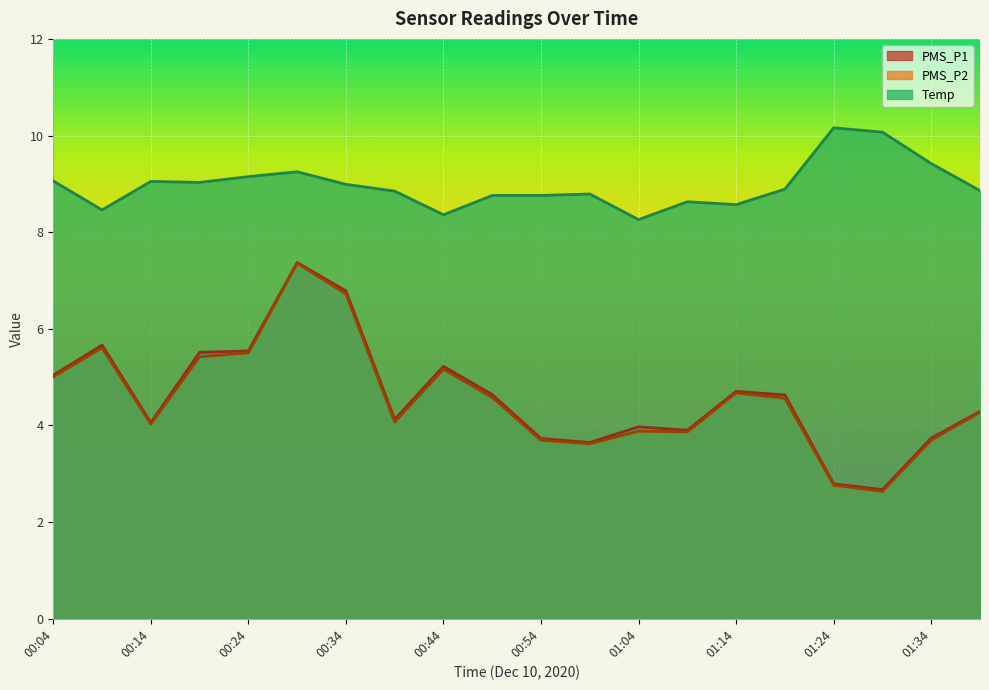

Reading left to right, what are all the values shown in this chart?

PMS_P1: 5.0	5.7	4.1	5.5	5.5	7.4	6.8	4.1	5.2	4.6	3.7	3.6	4.0	3.9	4.7	4.6	2.8	2.7	3.7	4.3
PMS_P2: 5.0	5.6	4.0	5.4	5.5	7.4	6.7	4.1	5.2	4.6	3.7	3.6	3.9	3.9	4.7	4.6	2.8	2.6	3.7	4.3
Temp: 9.1	8.5	9.1	9.0	9.2	9.2	9.0	8.8	8.4	8.8	8.8	8.8	8.3	8.6	8.6	8.9	10.2	10.1	9.4	8.9